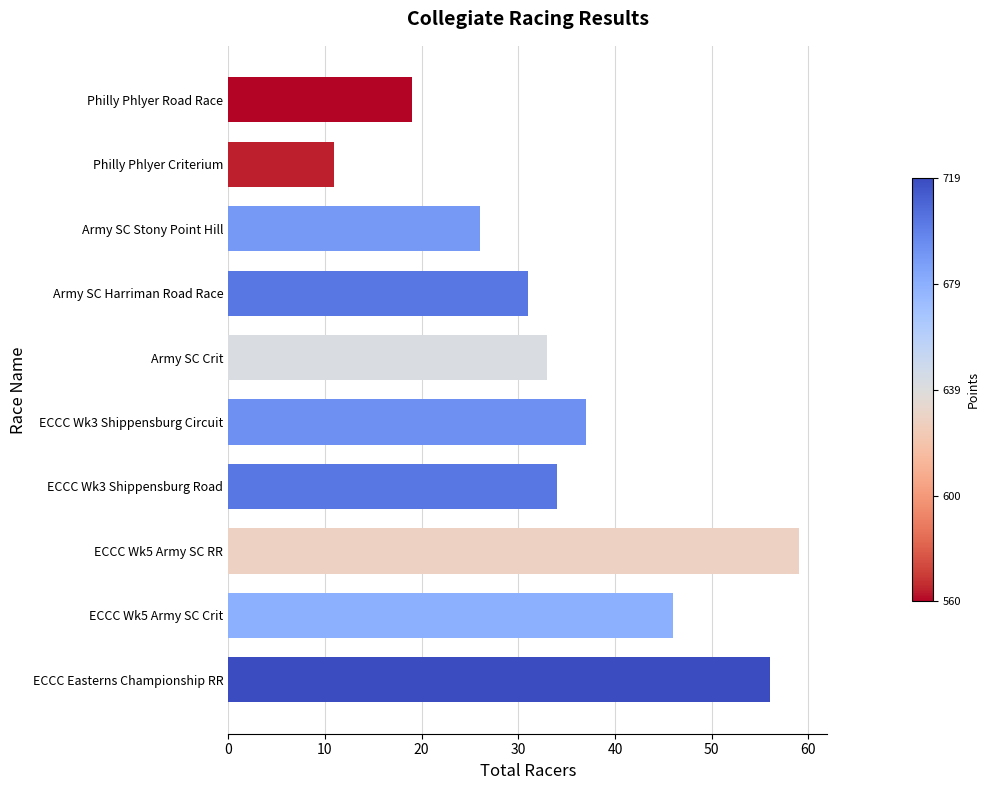

True or false: the data shows 5 at Philly Phlyer Criterium.

False